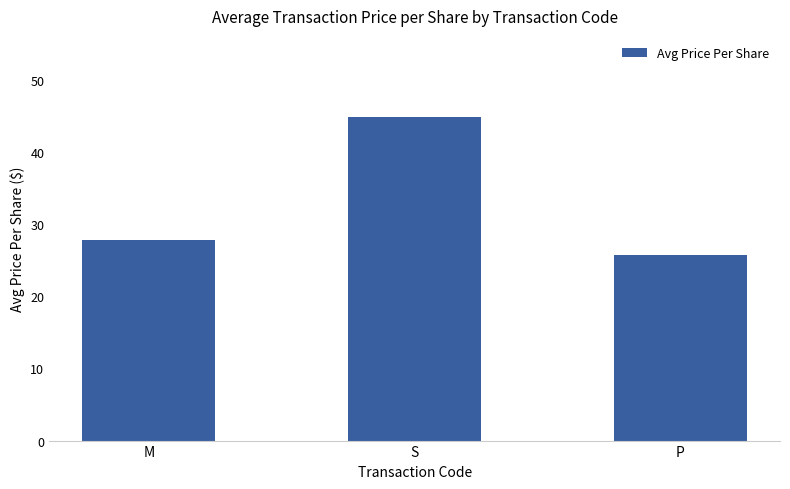

List the labels in order of value, smallest first.

P, M, S